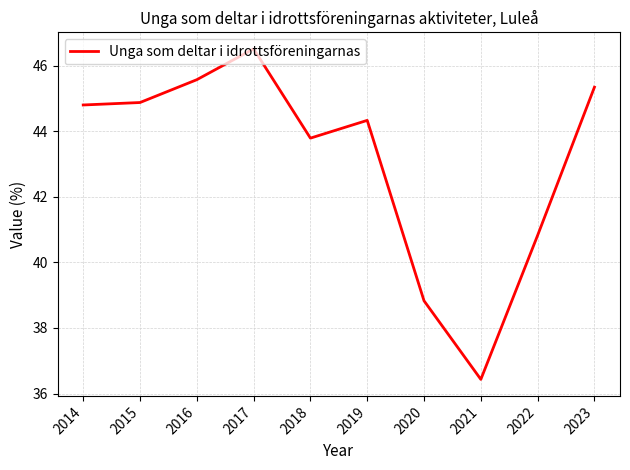

Read the value at 2016.

45.6